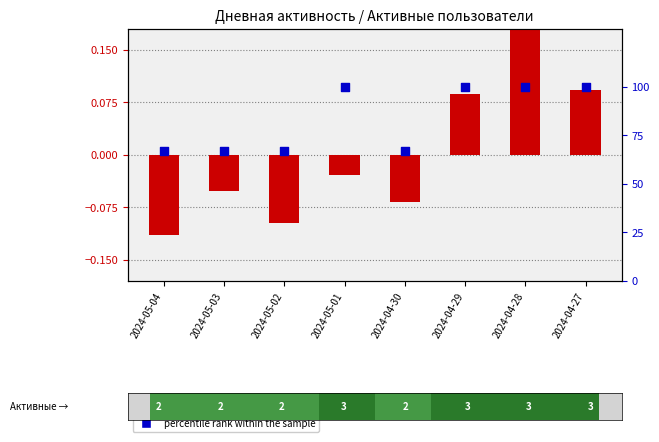

Which series contains the highest Y value?

percentile rank within the sample